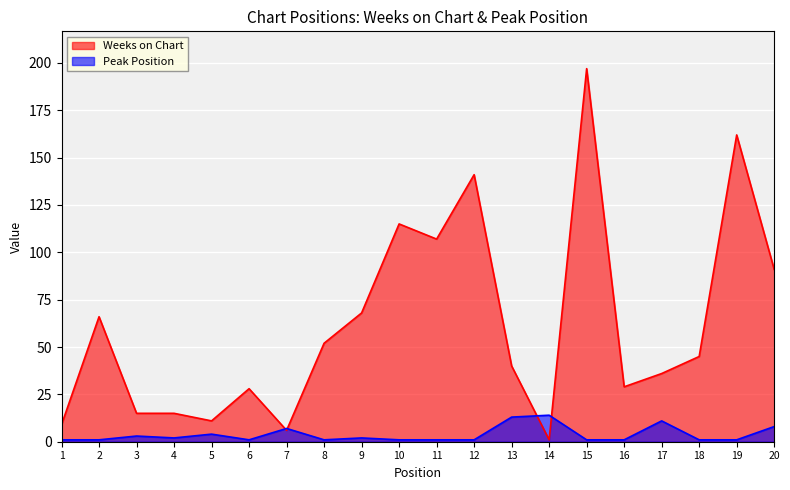

Reading right to left, extract all data points from this chart.

Weeks on Chart: 91	162	45	36	29	197	1	40	141	107	115	68	52	6	28	11	15	15	66	9
Peak Position: 8	1	1	11	1	1	14	13	1	1	1	2	1	7	1	4	2	3	1	1